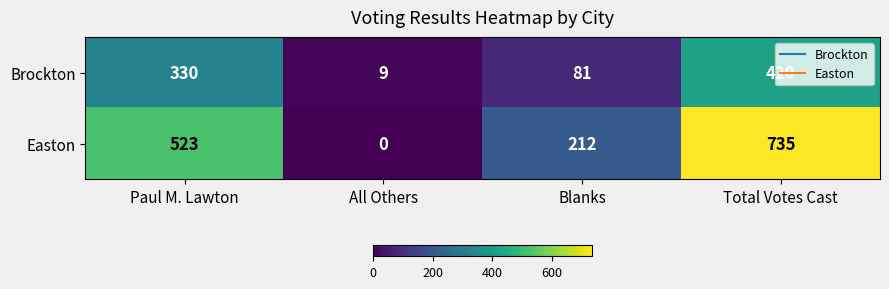

Between Paul M. Lawton and Blanks, which series saw the biggest shift?

Easton